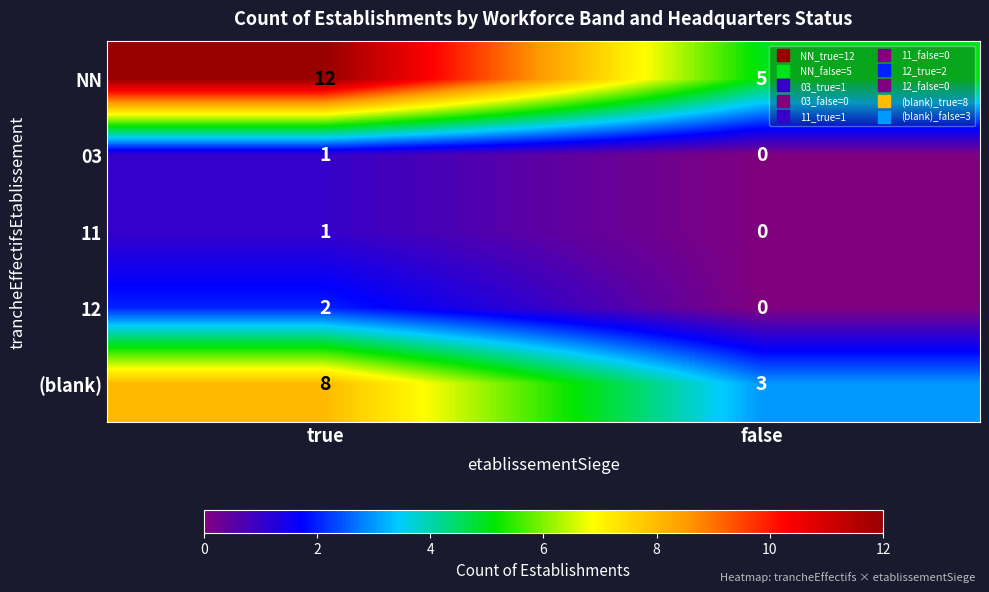

What is the difference between the NN values at true and false?

7